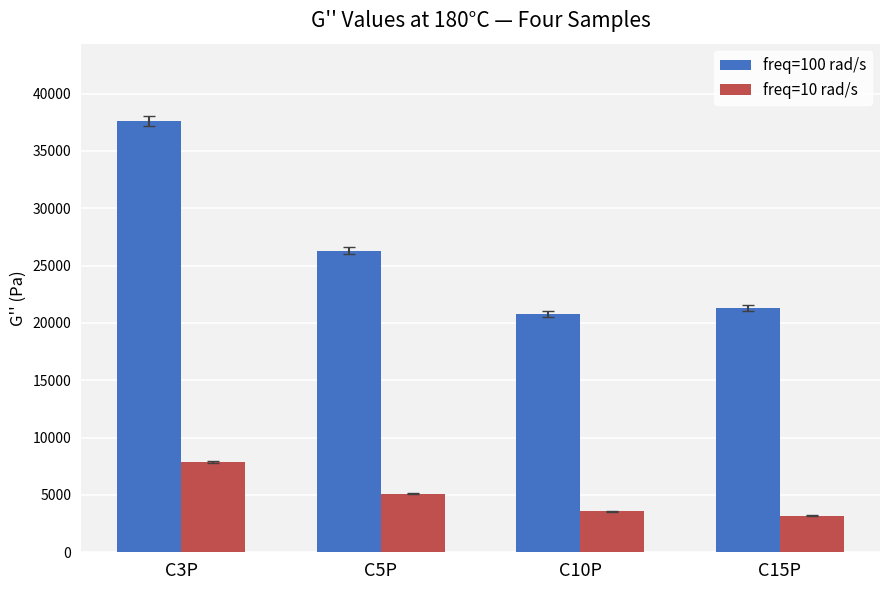

List the labels in order of freq=100 rad/s value, largest first.

C3P, C5P, C15P, C10P